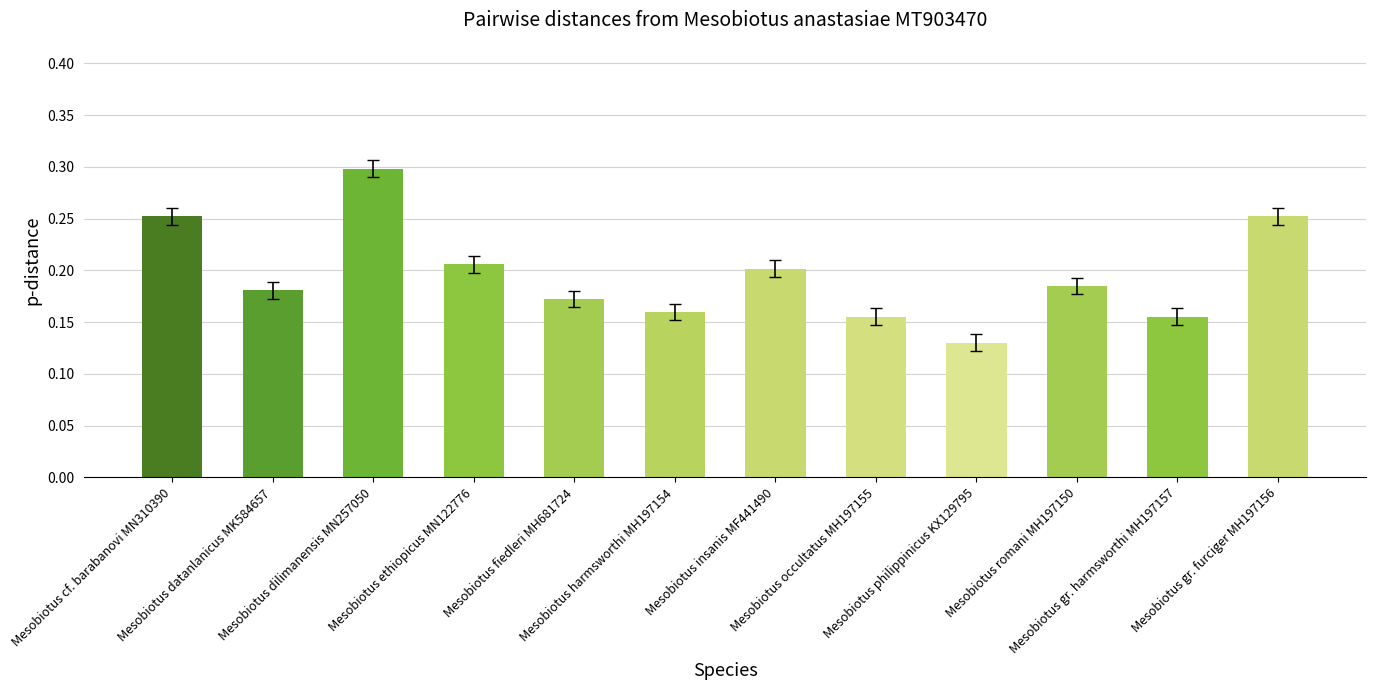

True or false: the data shows 0.2 at Mesobiotus ethiopicus MN122776.

True